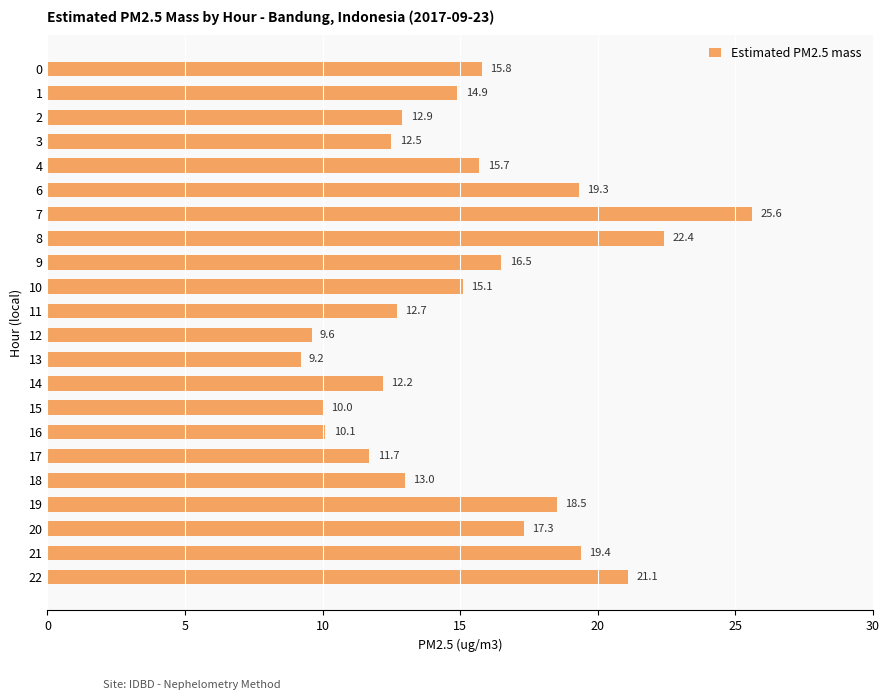

Is it true that the value at 15 is 17.6?

False